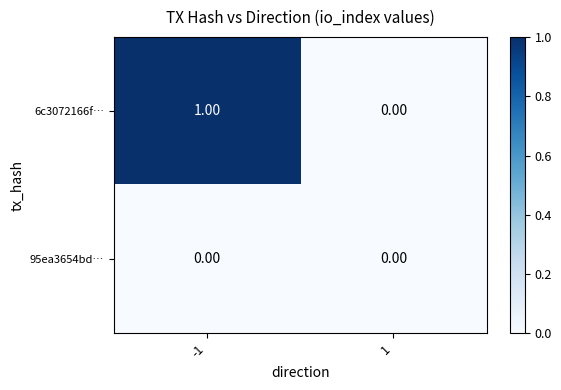

Rank the series by their average value, from lowest to highest.

95ea3654bd…, 6c3072166f…